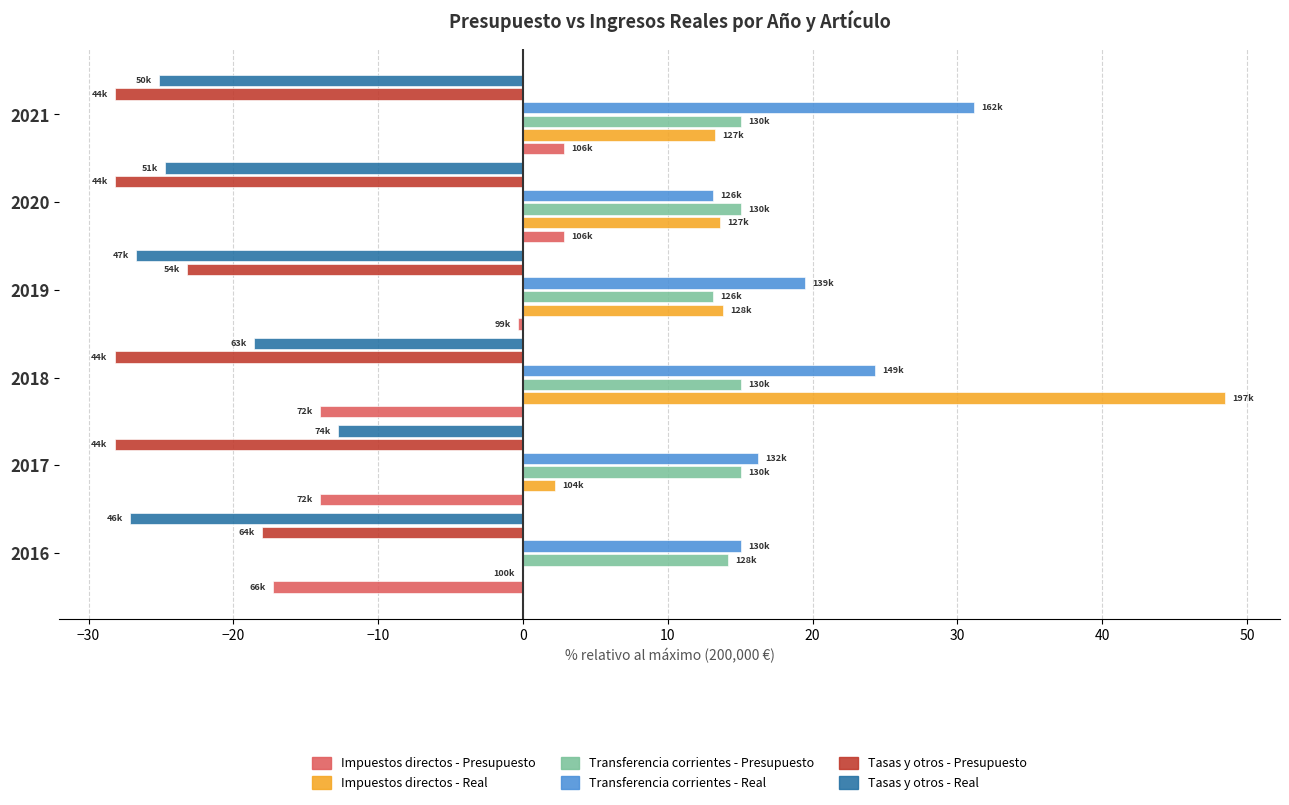

At which category is the sum across all series the highest?

2018